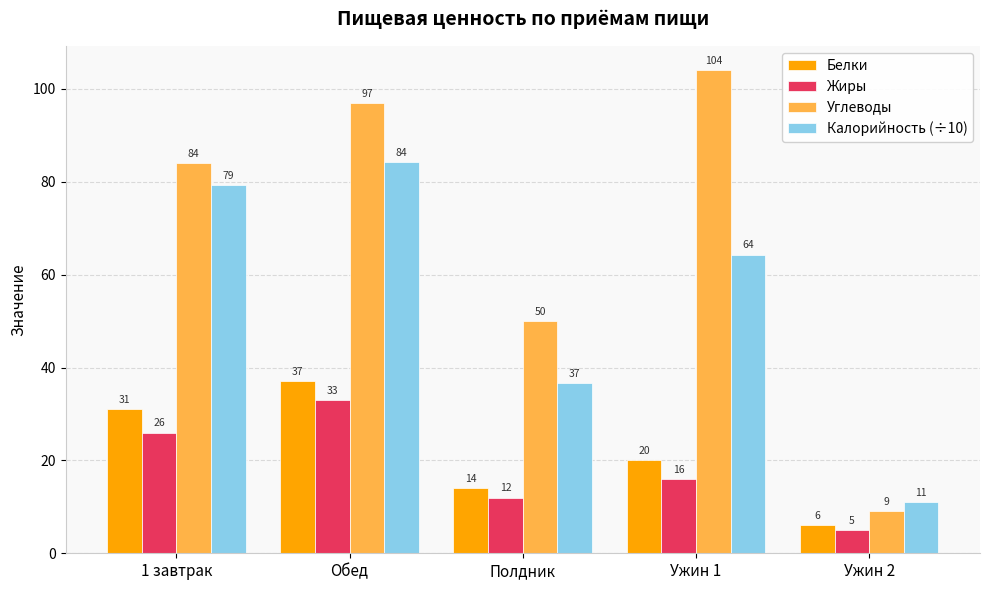

Count the number of categories in the chart.

5